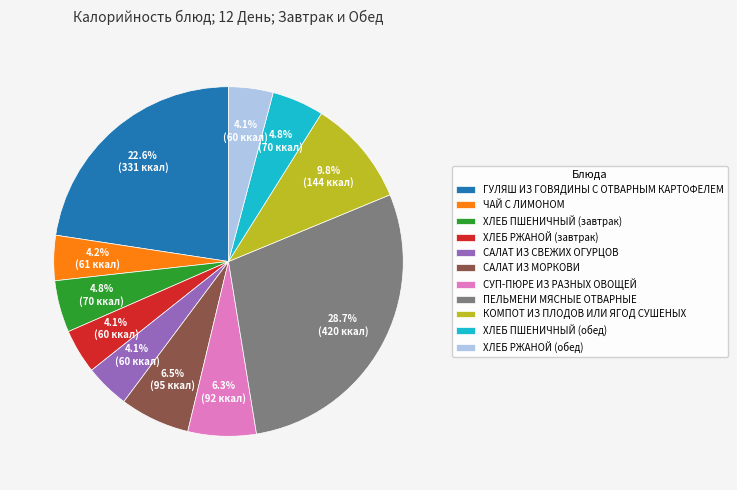

Approximately how many times larger is the value at ХЛЕБ РЖАНОЙ (завтрак) compared to САЛАТ ИЗ СВЕЖИХ ОГУРЦОВ?

1.0